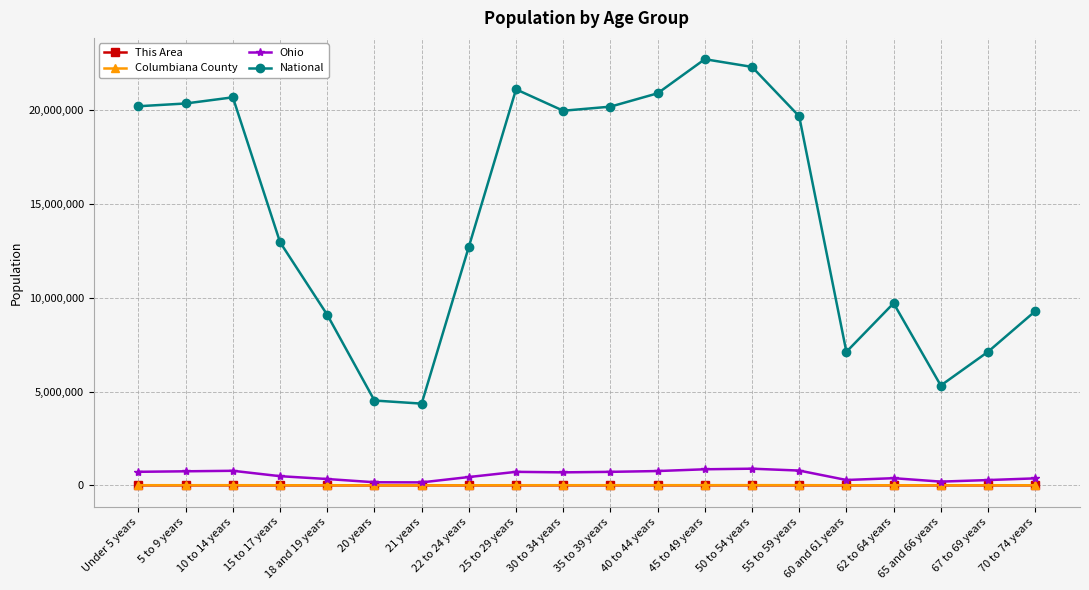

Between 21 years and 70 to 74 years, which series saw the biggest shift?

National